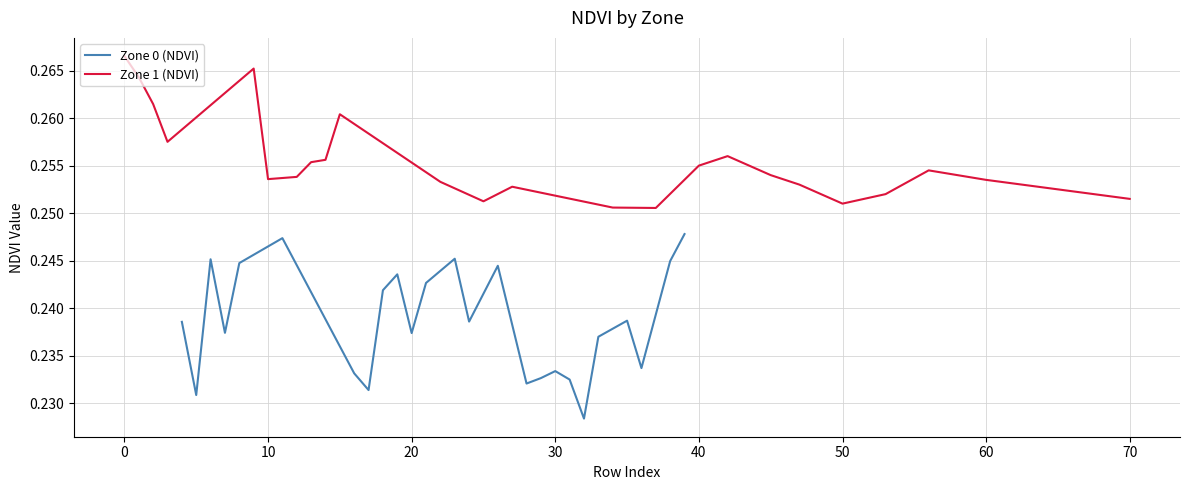

Is this an area chart (filled region under the line)?

No